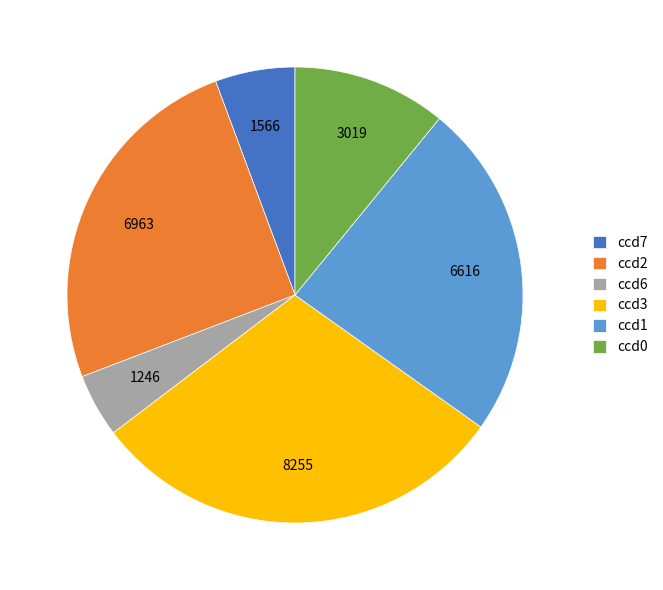

Between ccd0 and ccd7, which is larger?

ccd0